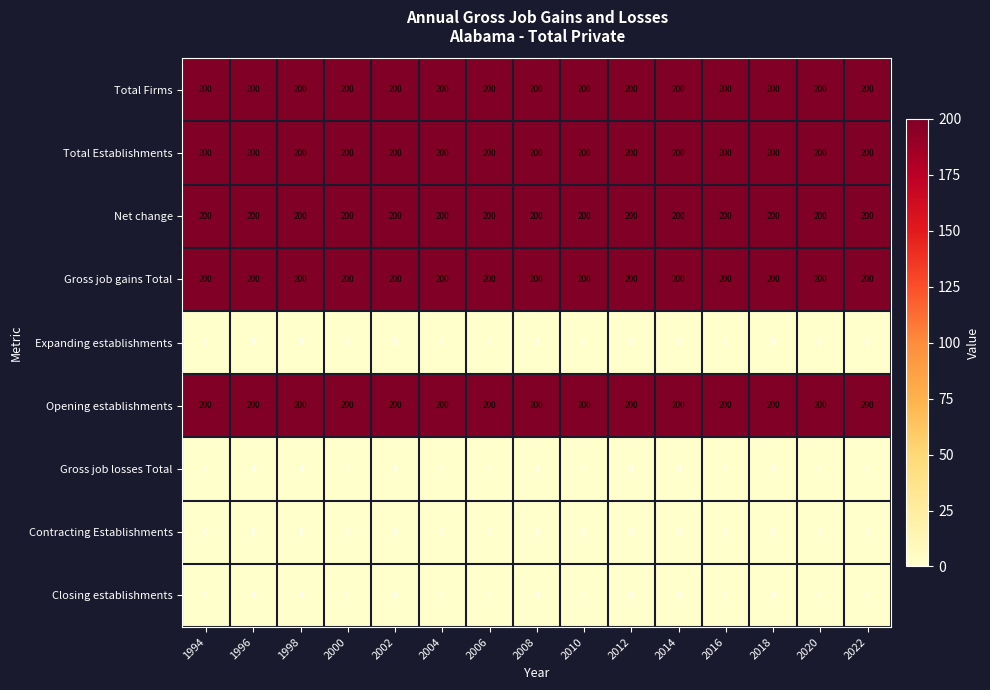

What is the greatest value displayed?

200